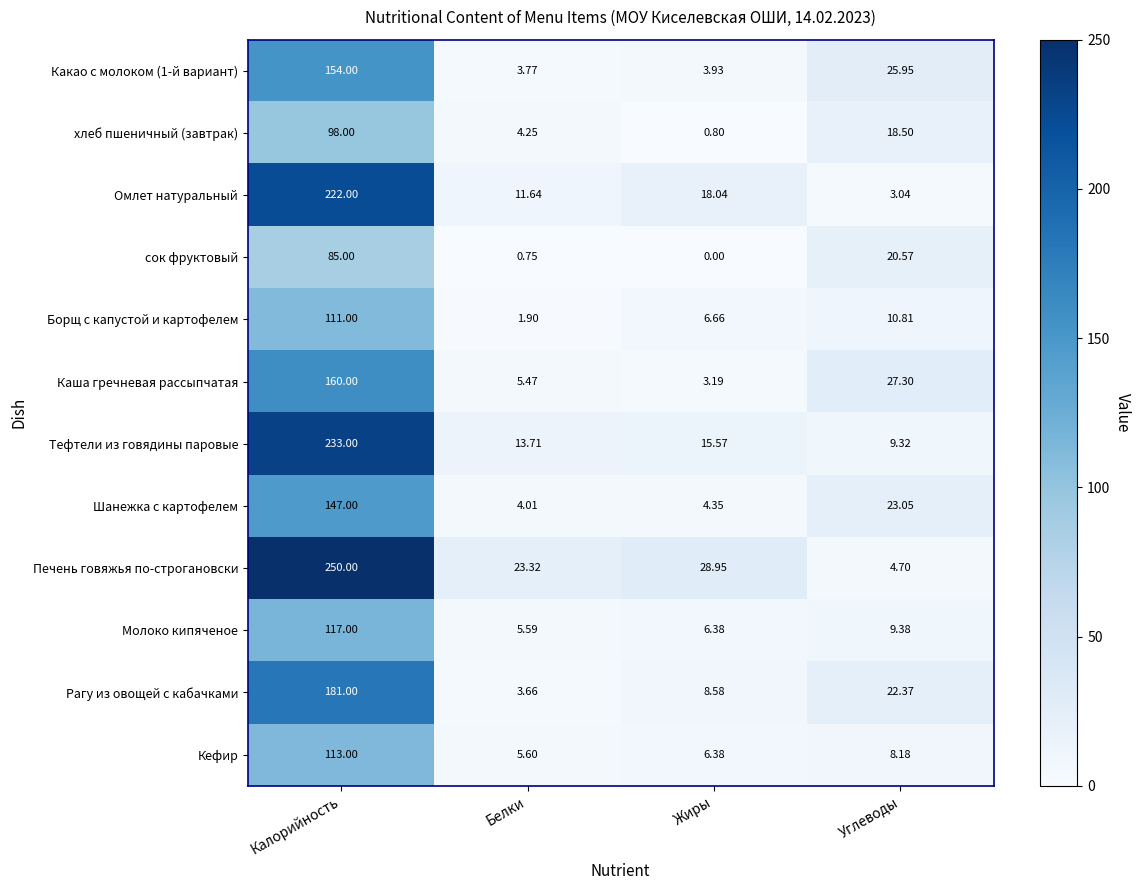

Rank the series at Белки from highest to lowest value.

Печень говяжья по-строгановски, Тефтели из говядины паровые, Омлет натуральный, Кефир, Молоко кипяченое, Каша гречневая рассыпчатая, хлеб пшеничный (завтрак), Шанежка с картофелем, Какао с молоком (1-й вариант), Рагу из овощей с кабачками, Борщ с капустой и картофелем, сок фруктовый